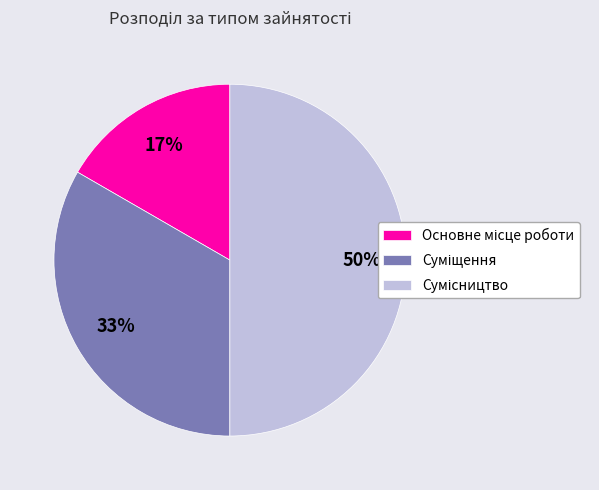

To the nearest percent, what is the difference between the largest and smallest slice percentages?

33%